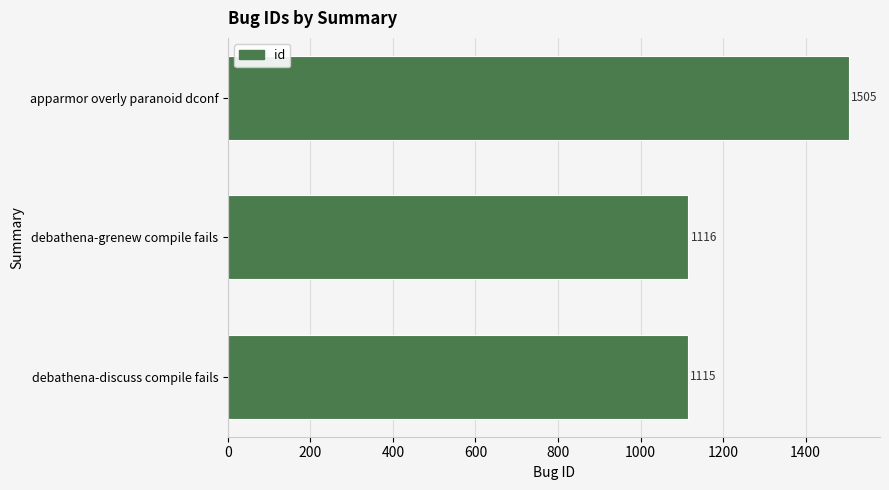

Reading bottom to top, list all the values displayed in this chart.

debathena-discuss compile fails=1115	debathena-grenew compile fails=1116	apparmor overly paranoid dconf=1505